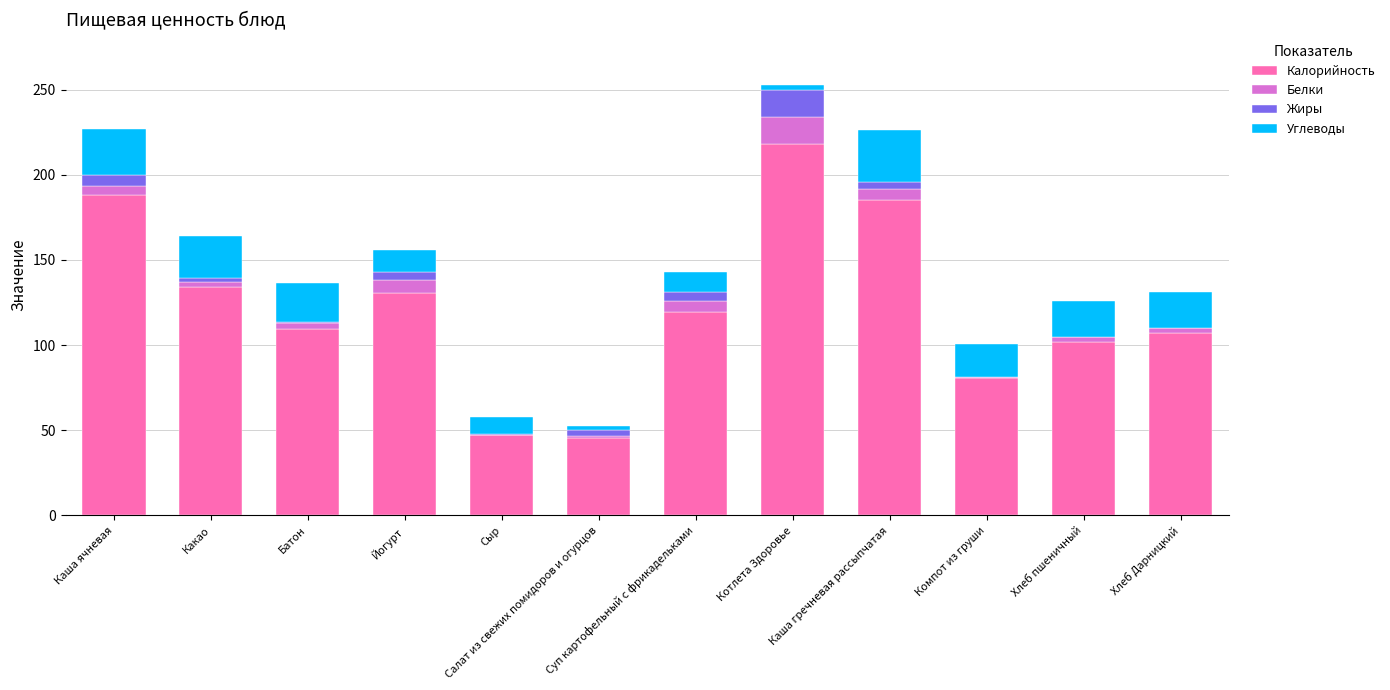

What is the highest value of the Калорийность series?

218.0